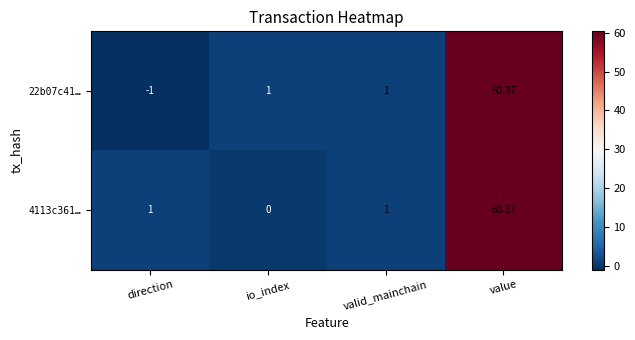

Is the value of 4113c361… at value greater than the value of 22b07c41… at direction?

Yes